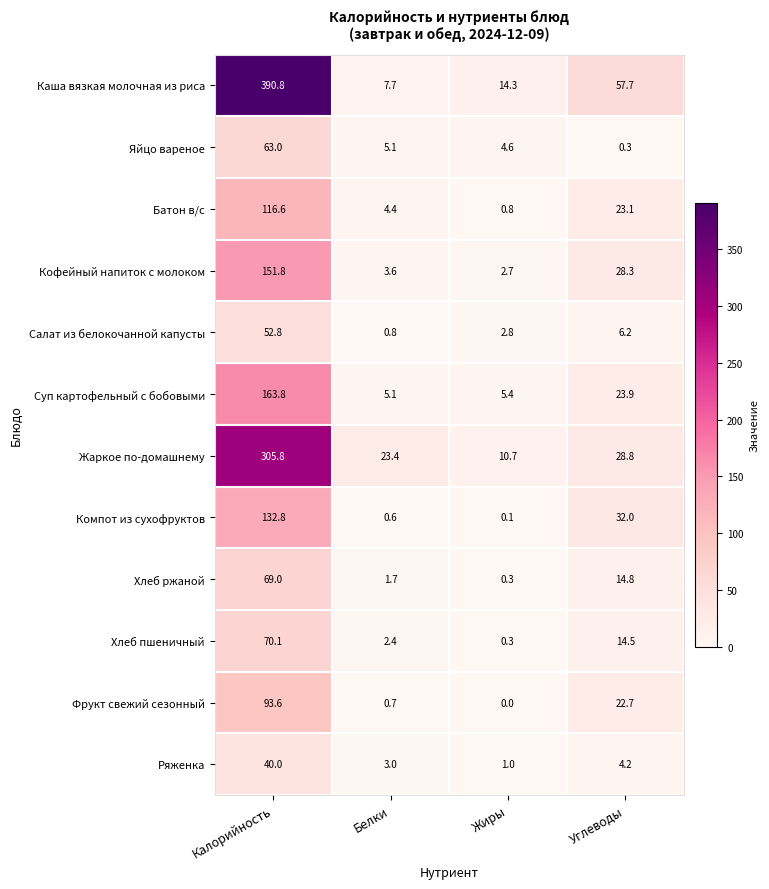

What is the difference between the maximum and minimum values in the Батон в/с series?

115.8